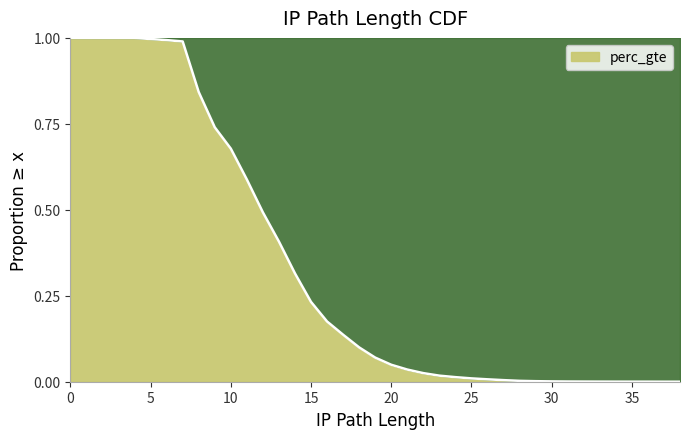

Count the number of values greater than 0.

37